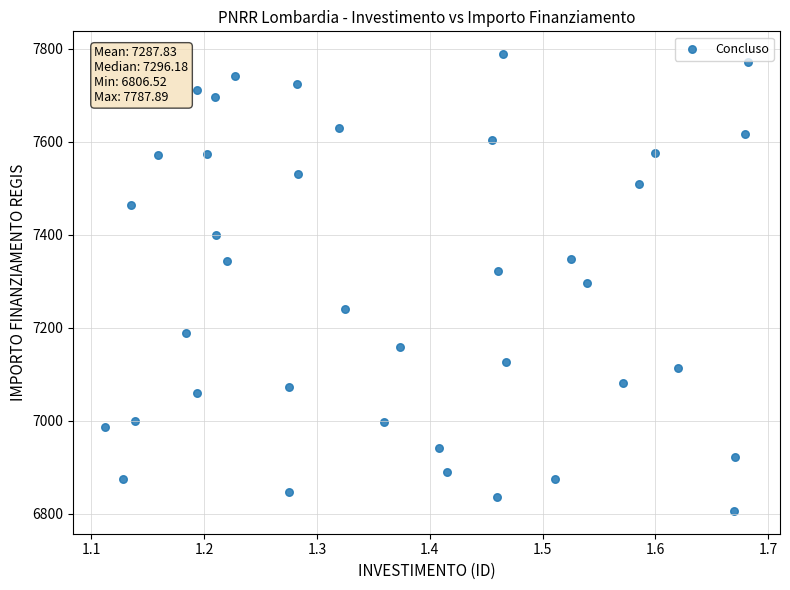

What is the range of Y values (max minus min)?

981.4